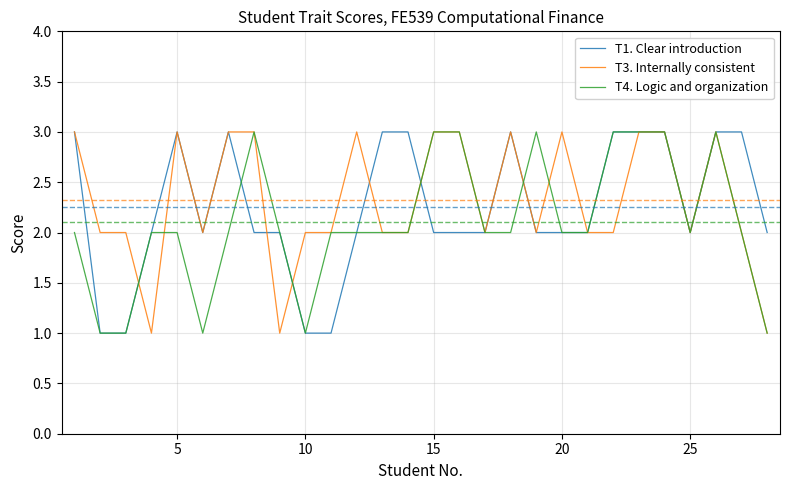

At how many categories does at least one series exceed 1?

28